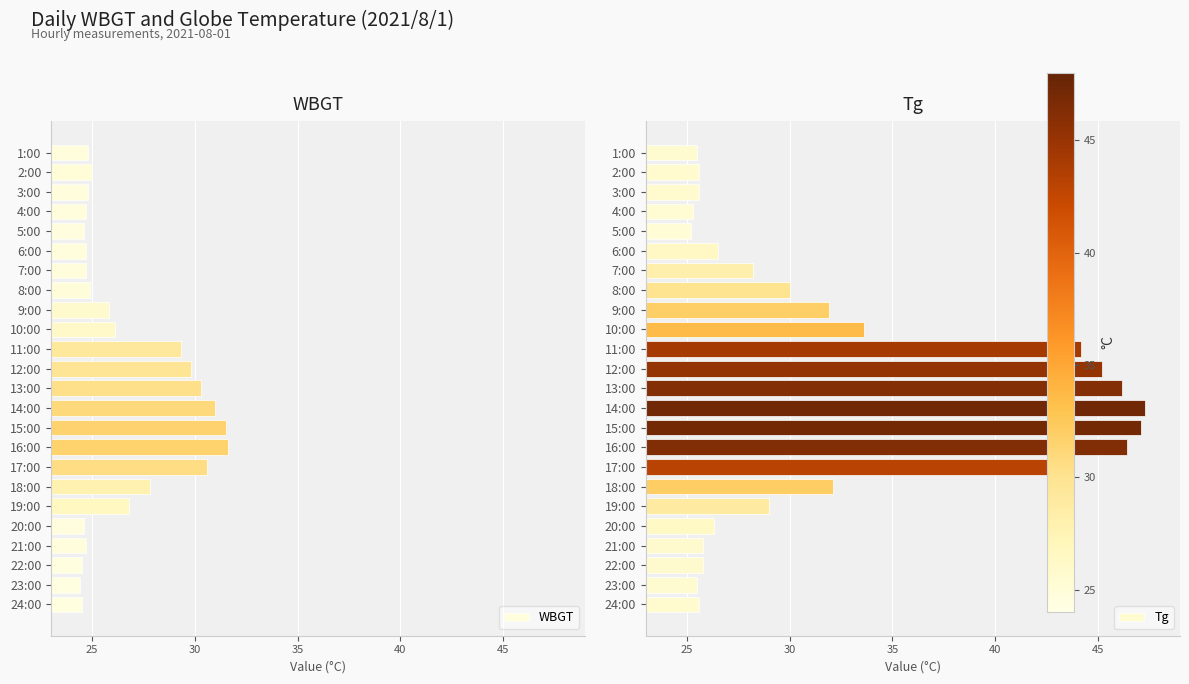

What is the sum of all Tg values?

787.0